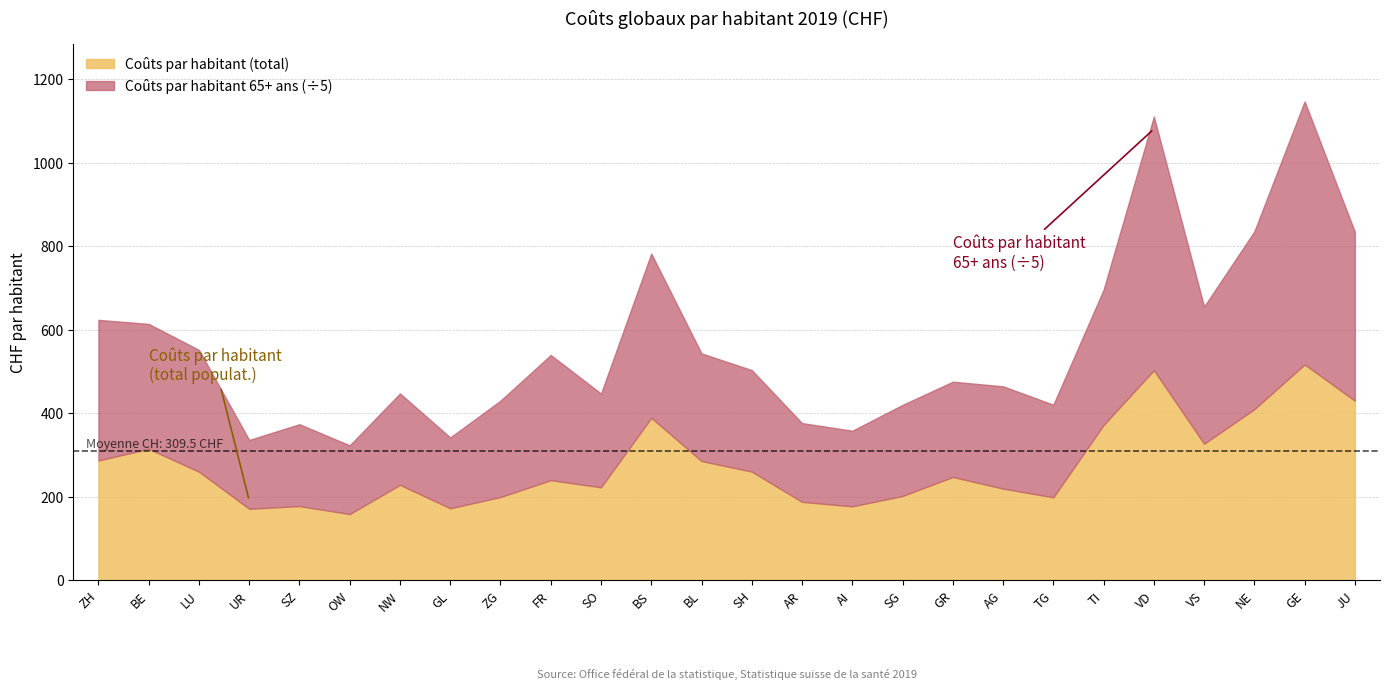

At which category does Coûts par habitant (total) reach its first local peak?

BE